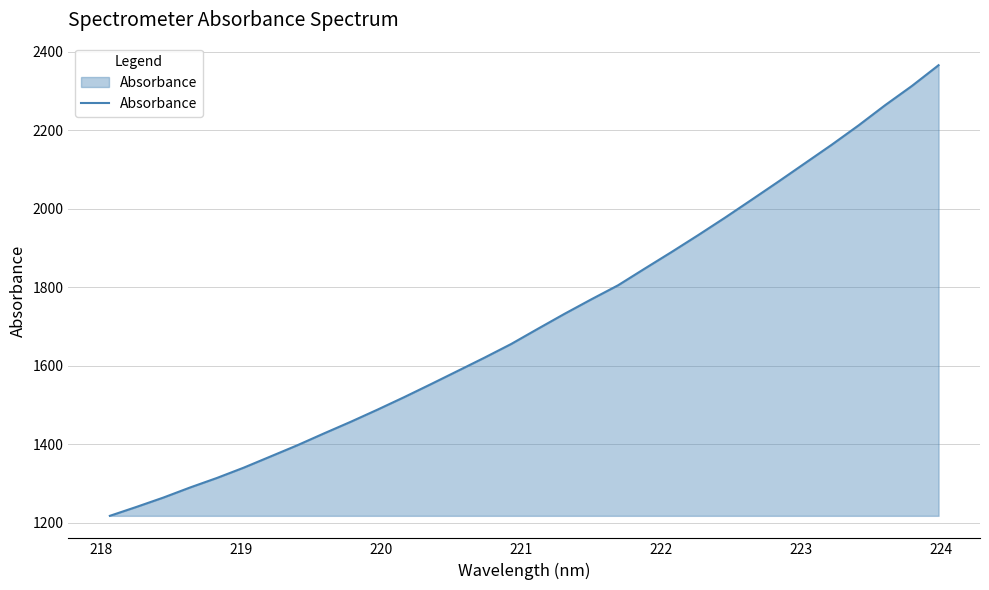

How many categories are shown in the chart?

32